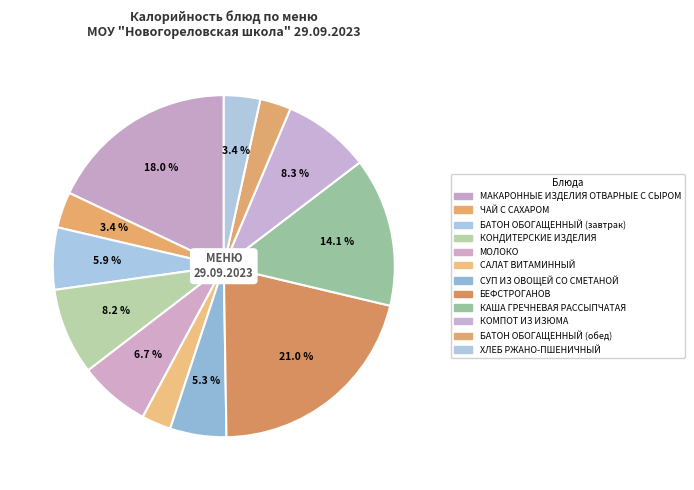

Which category has the smallest portion of the pie?

САЛАТ ВИТАМИННЫЙ